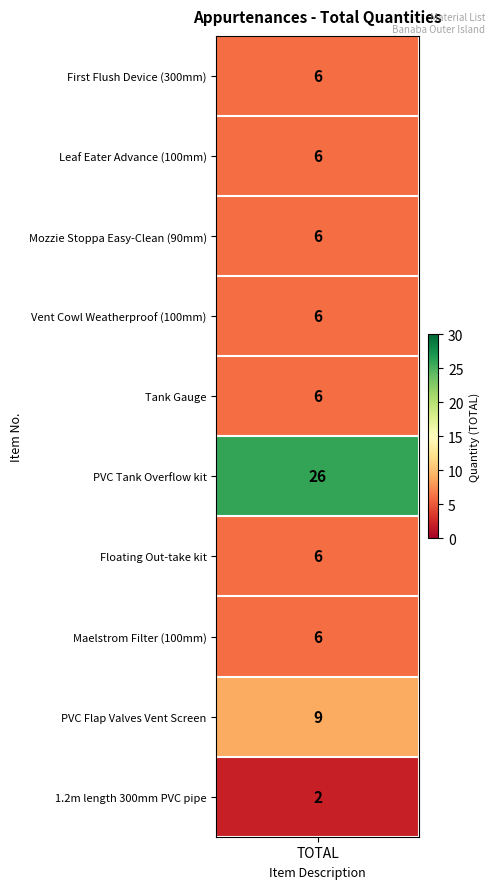

Reading right to left, transcribe all the data shown in this chart.

1.2m length 300mm PVC pipe=2	PVC Flap Valves Vent Screen=9	Maelstrom Filter (100mm)=6	Floating Out-take kit=6	PVC Tank Overflow kit=26	Tank Gauge=6	Vent Cowl Weatherproof (100mm)=6	Mozzie Stoppa Easy-Clean (90mm)=6	Leaf Eater Advance (100mm)=6	First Flush Device (300mm)=6